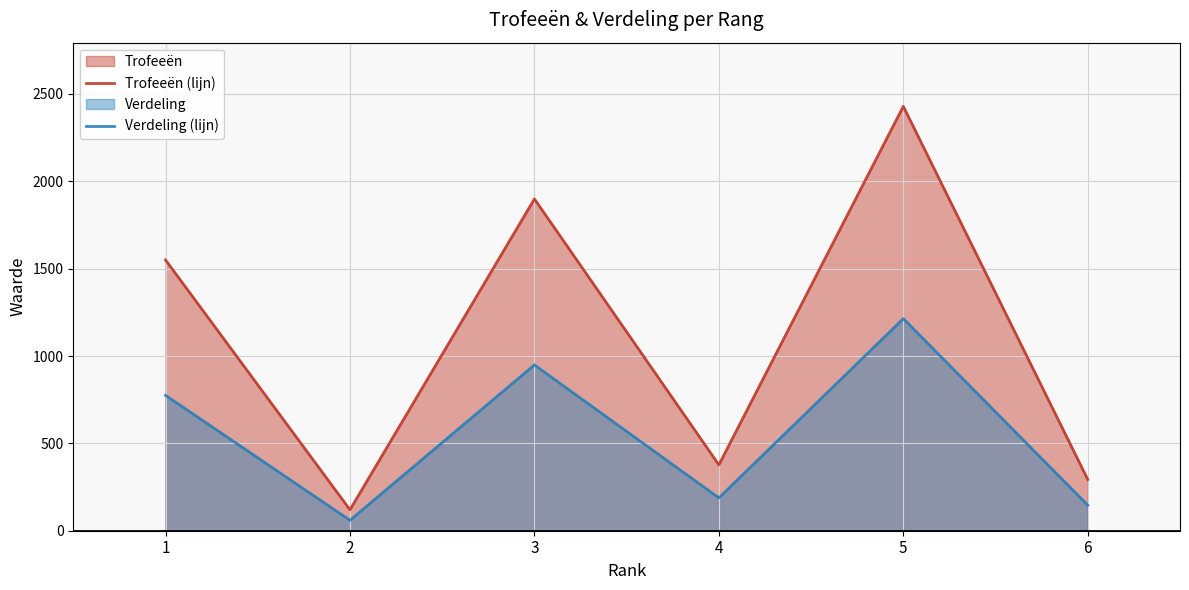

At which label does Verdeling (lijn) reach its minimum?

2